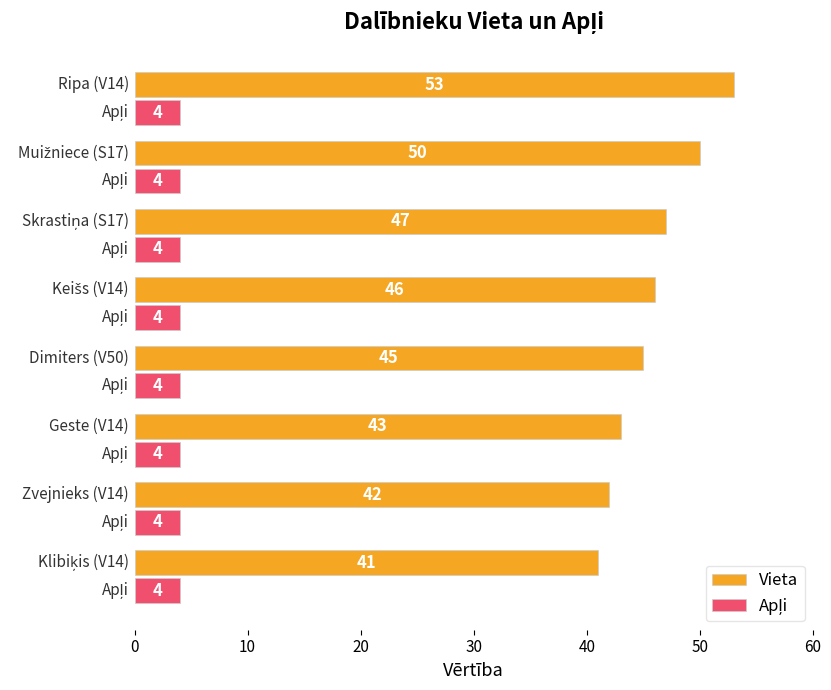

What is the difference between the maximum and minimum values in the Vieta series?

12